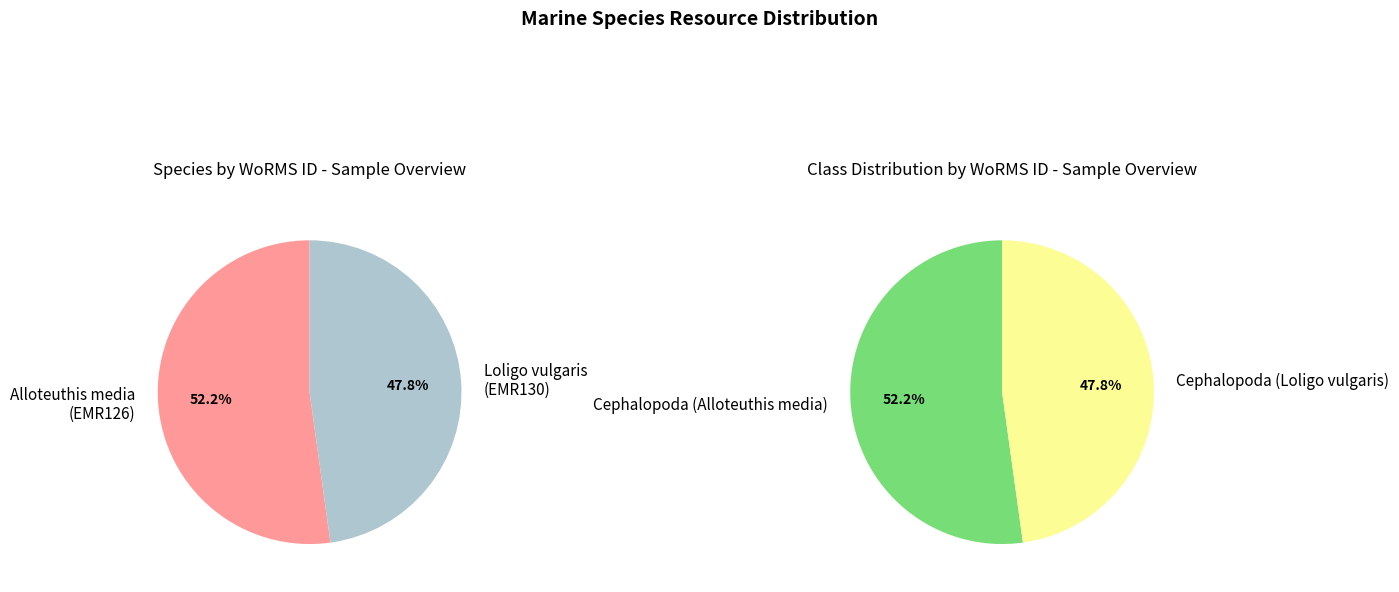

Between Loligo vulgaris (EMR130) and Alloteuthis media (EMR126), which is larger?

Alloteuthis media (EMR126)